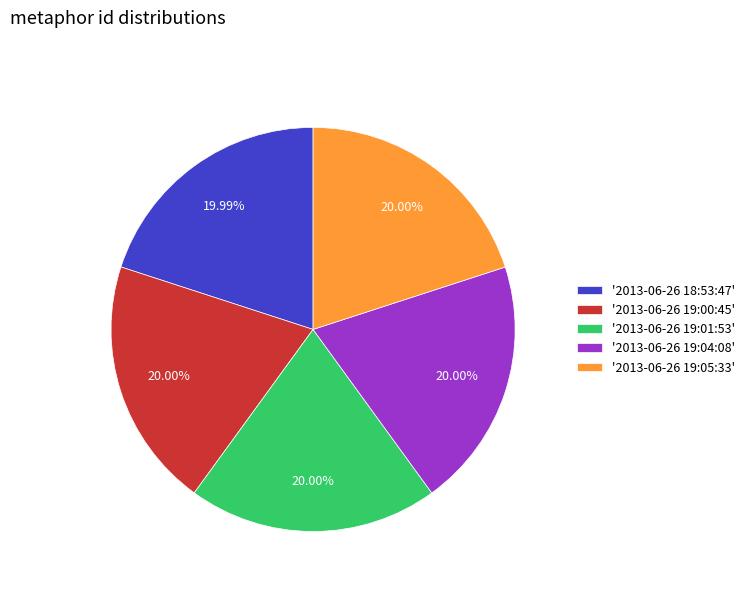

Is there a majority slice in this chart?

No